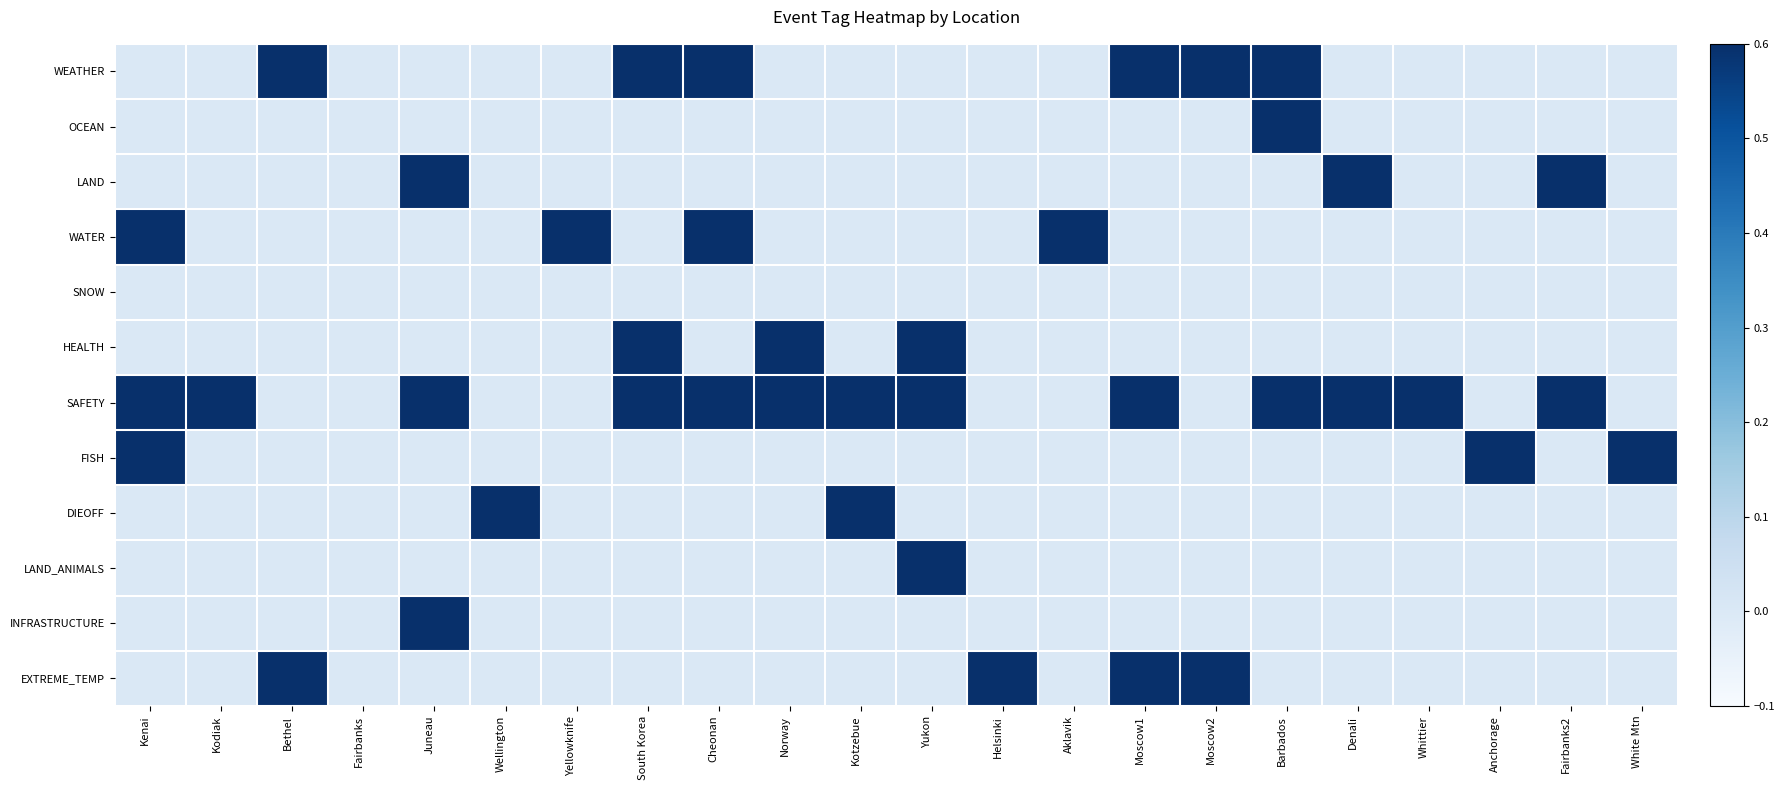

What is the total value across all series at Moscow1?

3